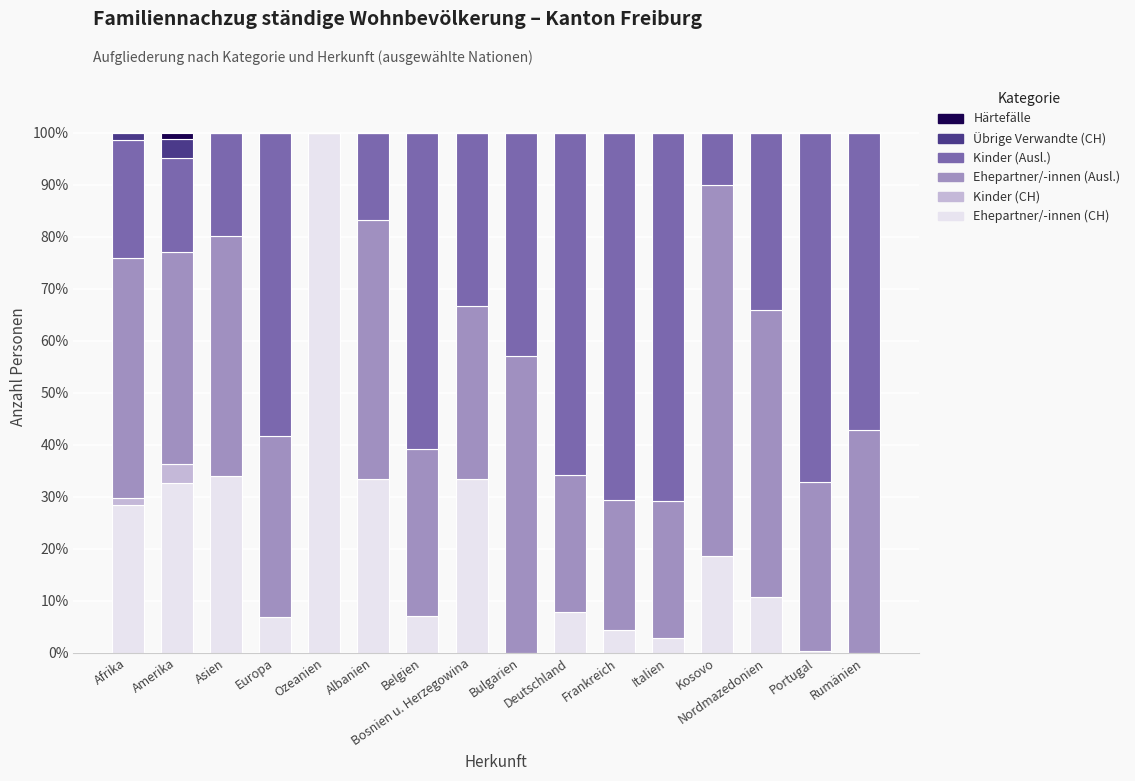

Is it true that Ehepartner/-innen (Ausl.) equals 17.1 at Rumänien?

False